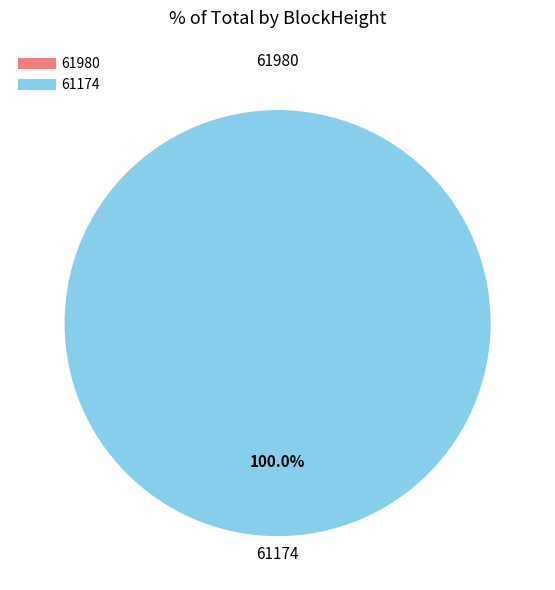

Which slice is the smallest?

61980